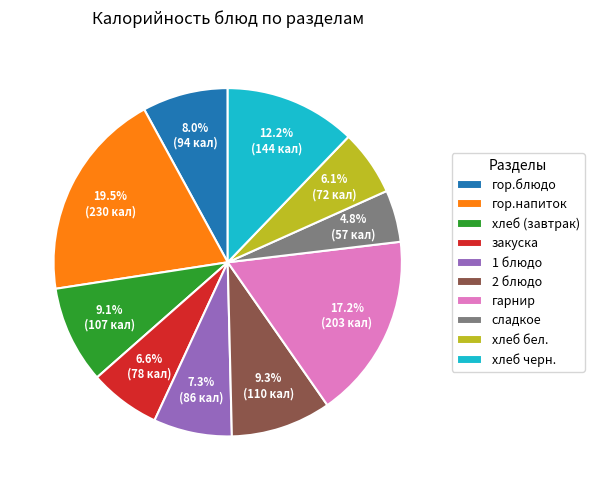

What percentage is the гор.блюдо slice, to the nearest percent?

8%